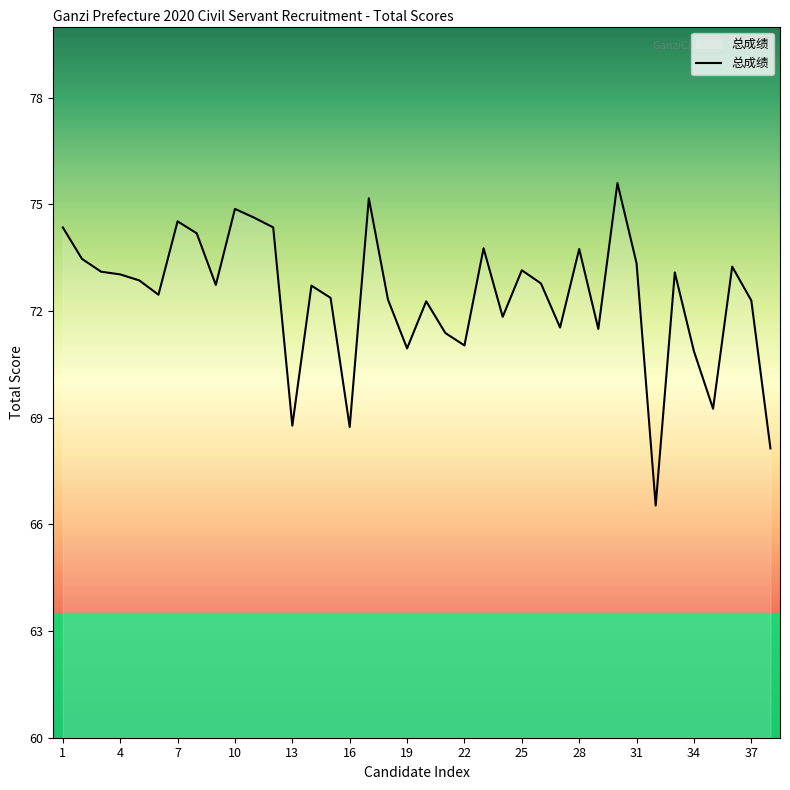

What is the maximum value shown in the chart?

75.6